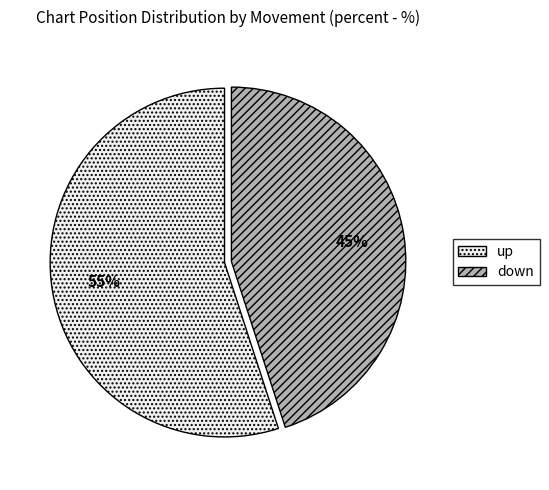

What percentage is the up slice, to the nearest percent?

55%